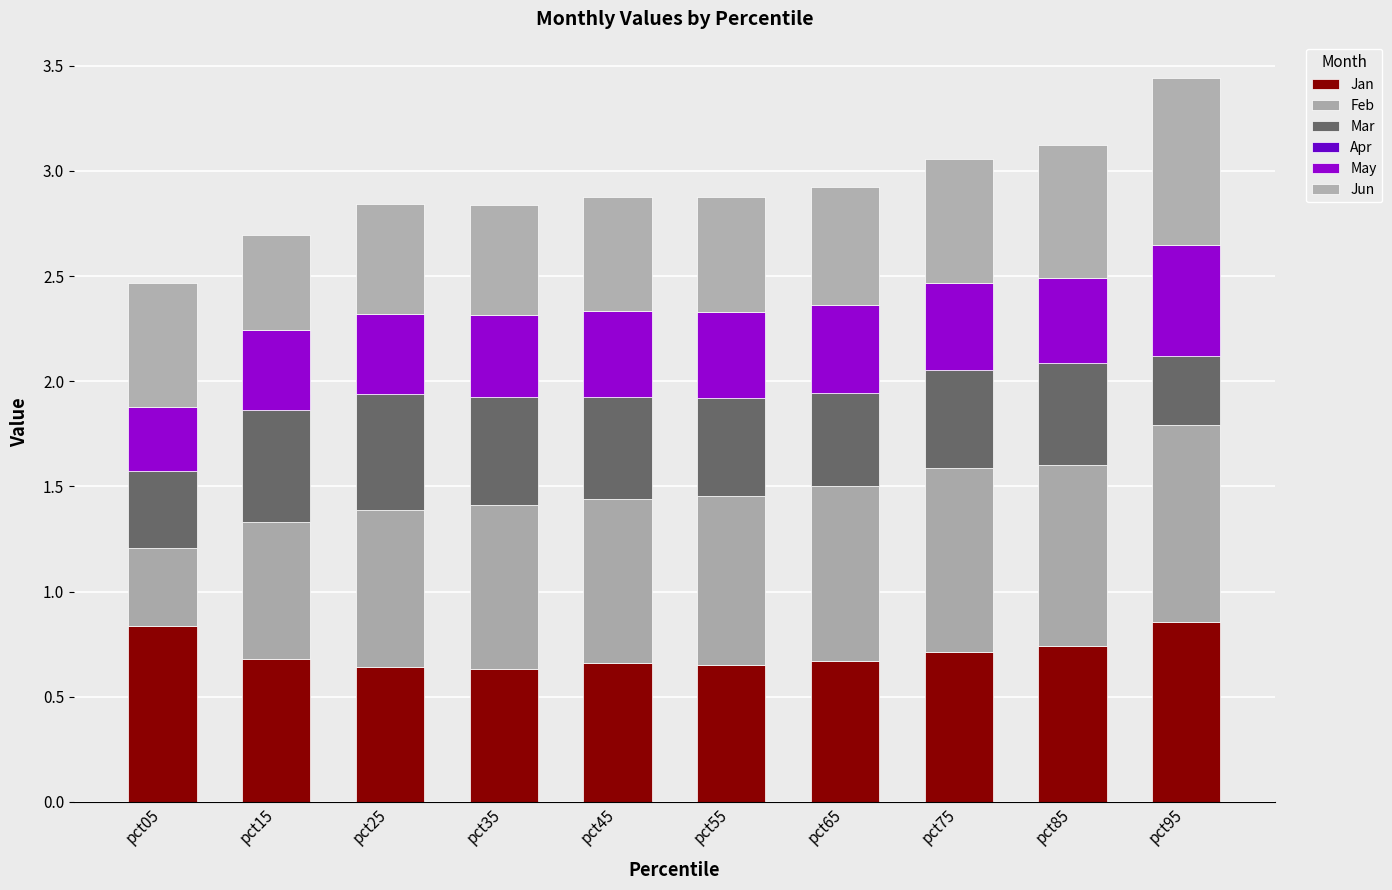

Between pct05 and pct55, which series saw the biggest shift?

Feb